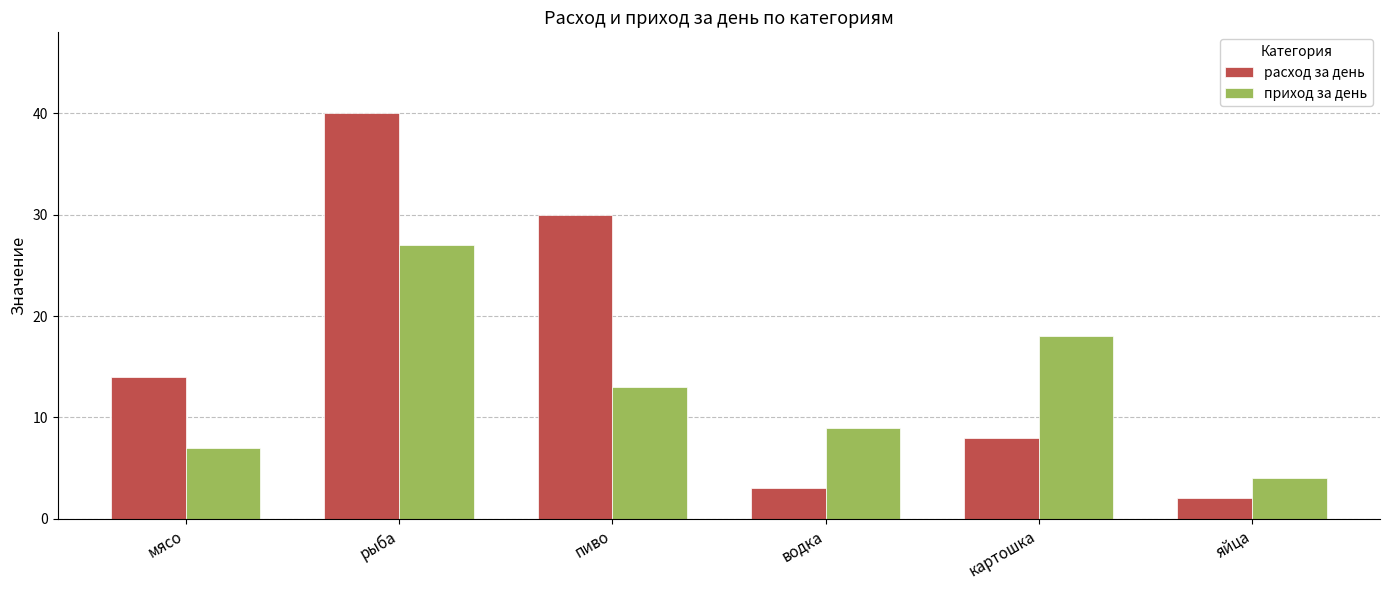

Rank the series by their maximum value, from lowest to highest.

приход за день, расход за день